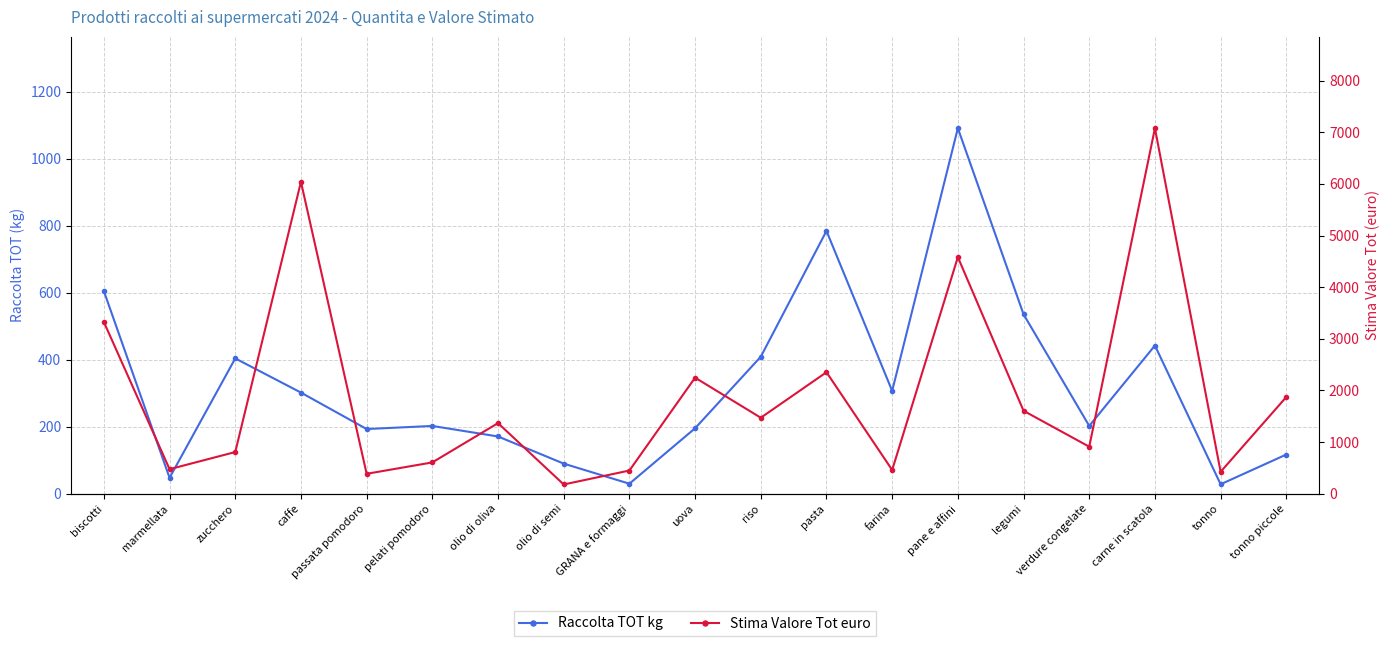

What is the approximate value of Stima Valore Tot euro at pane e affini?

4582.2